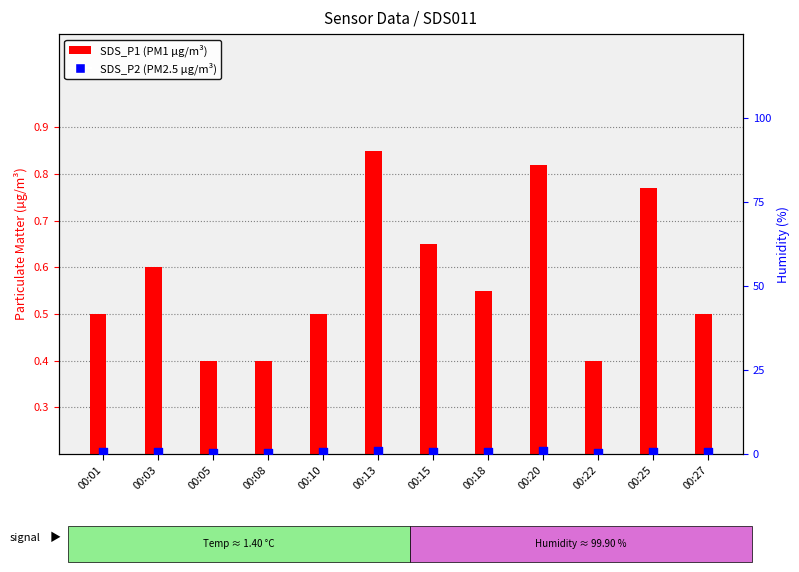

What are all the series names shown in the legend?

SDS_P1 (PM1), SDS_P2 (PM2.5)